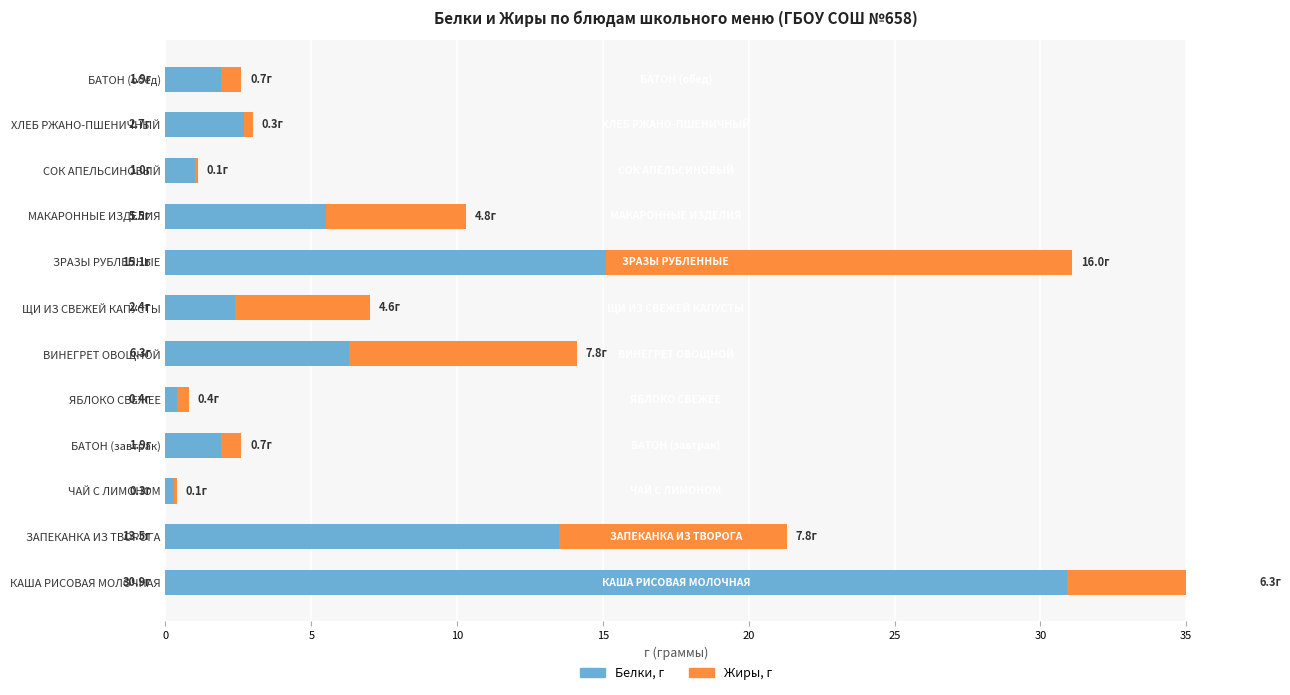

What is the greatest value displayed?

30.9